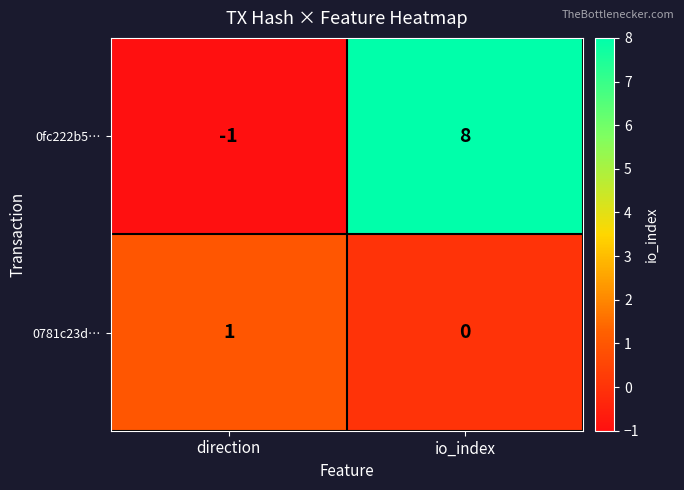

What is the greatest value displayed?

8